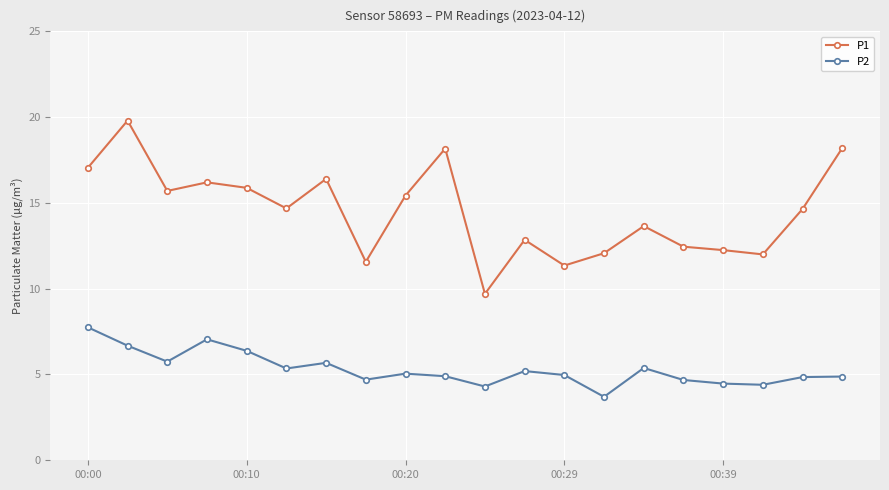

True or false: P1 has more than 0 interior local peaks.

True